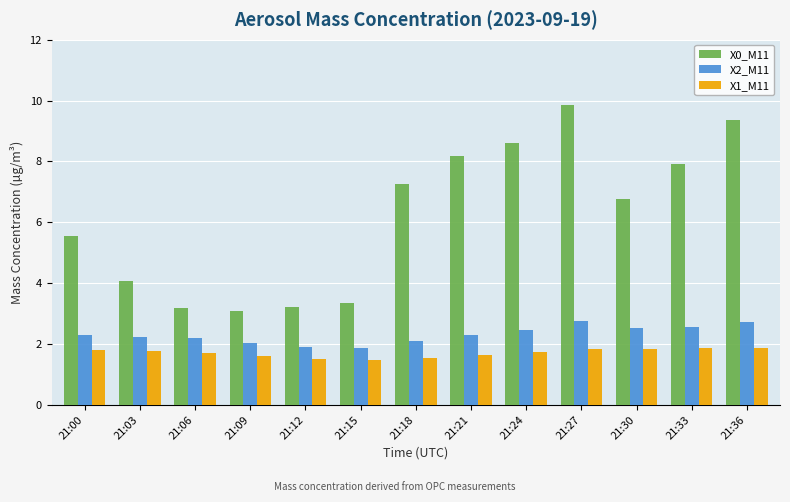

What is the difference between the maximum and second lowest values in the X1_M11 series?

0.4